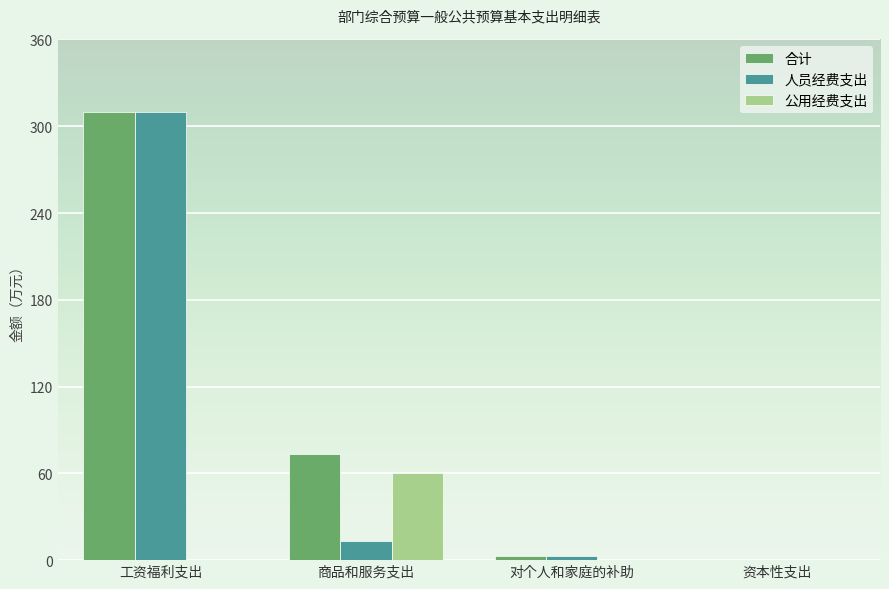

How many data points in 合计 are above 73?

2